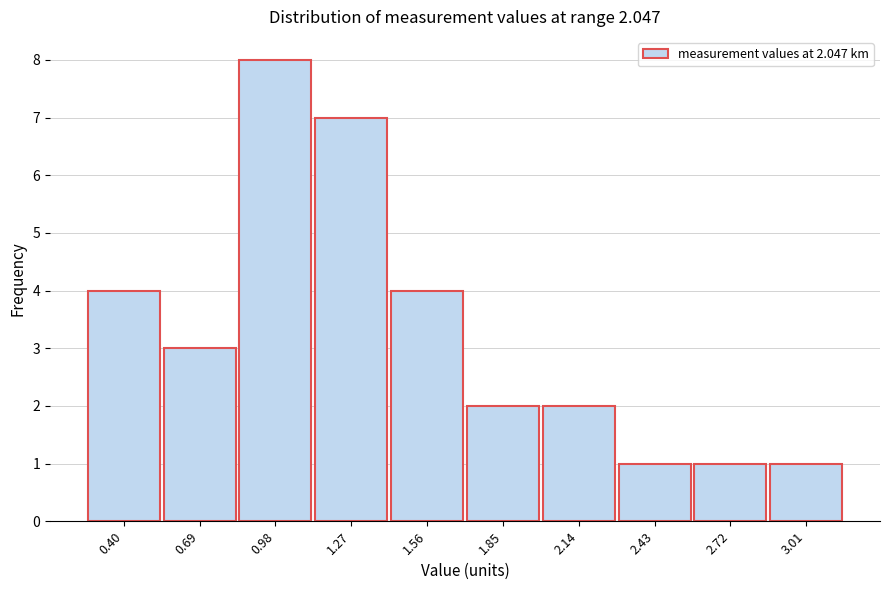

Reading left to right, transcribe all the data shown in this chart.

0.40=4	0.69=3	0.98=8	1.27=7	1.56=4	1.85=2	2.14=2	2.43=1	2.72=1	3.01=1